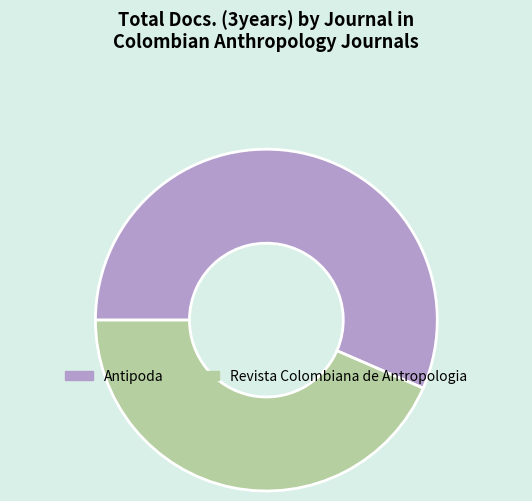

Does Antipoda represent more than half of the total?

Yes